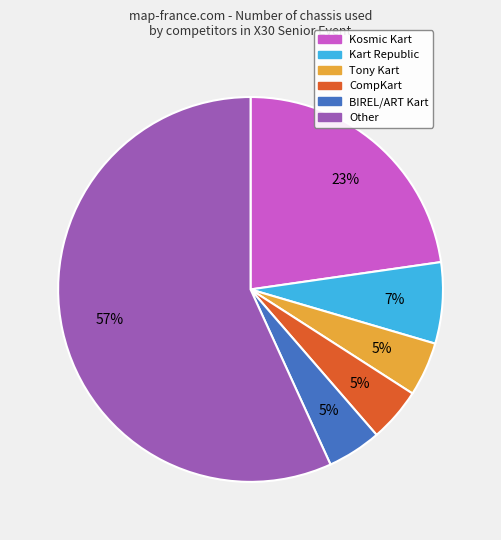

To the nearest percent, what is the average slice percentage?

17%